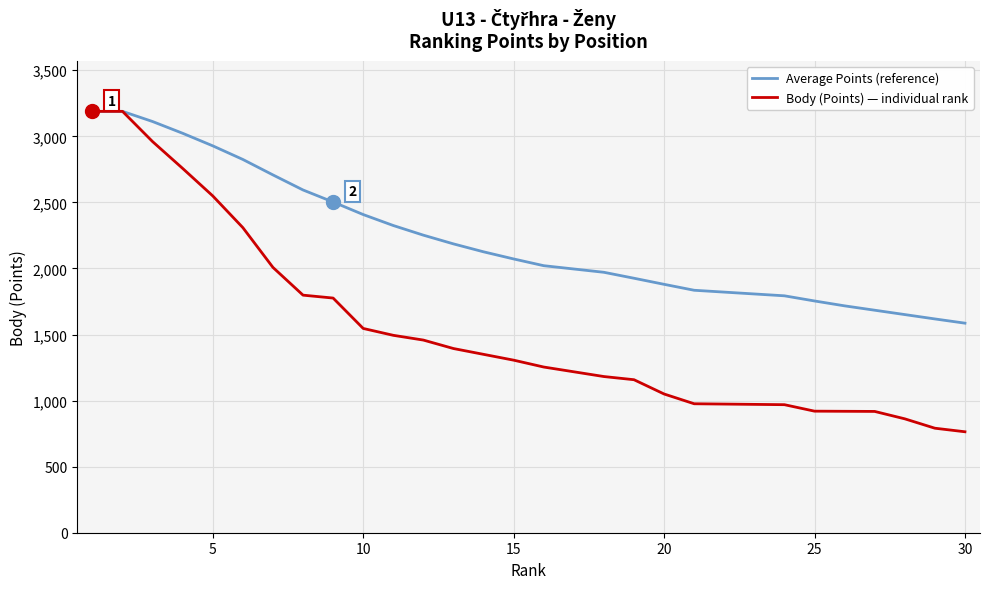

Which series has the widest spread of values?

Body (Points) — individual rank